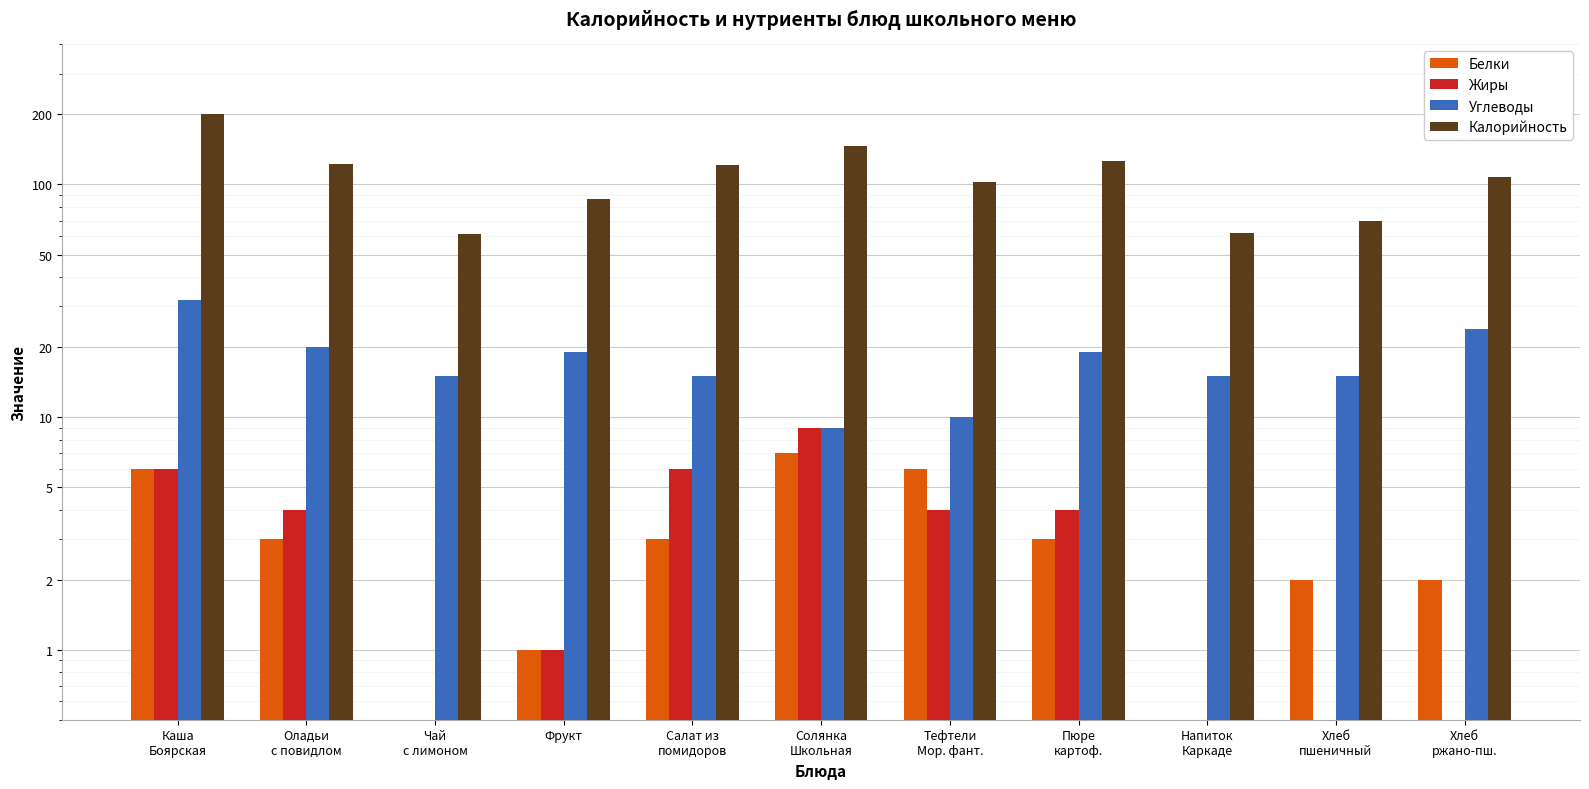

What is the total value across all series at Фрукт?

108